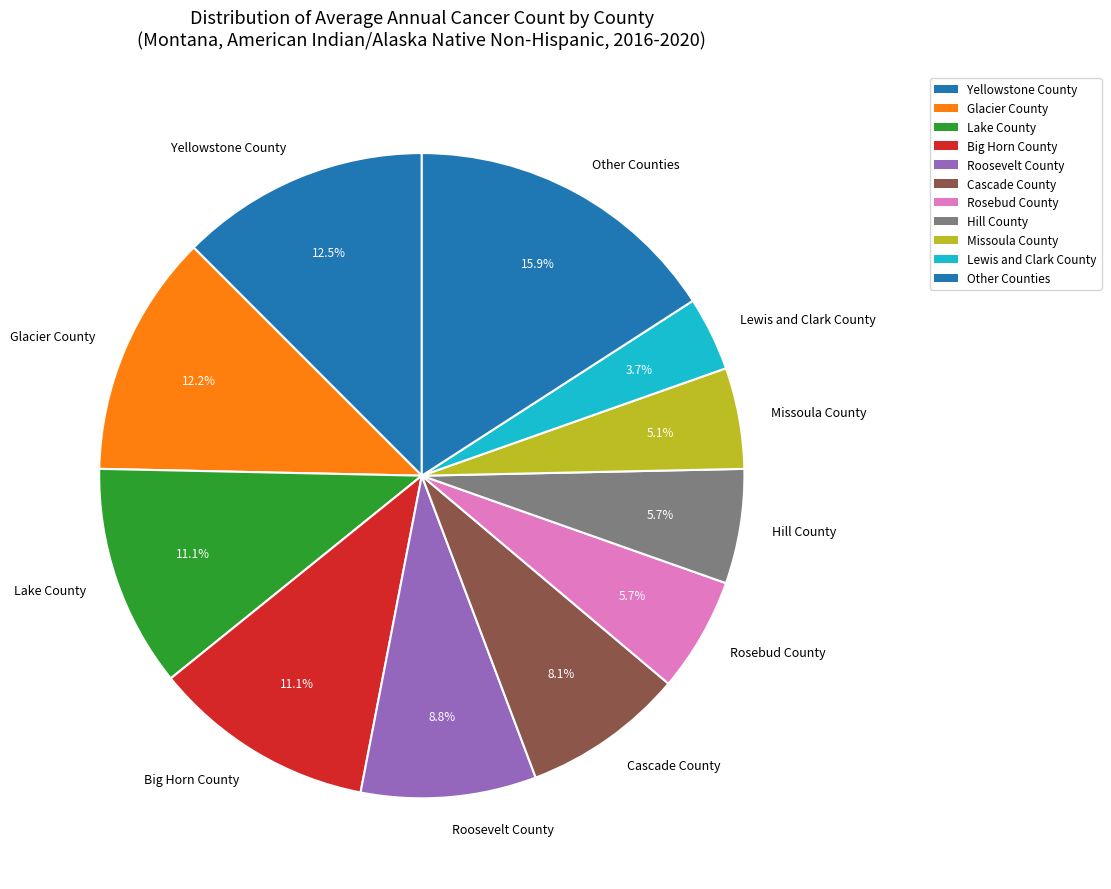

Is the sum of Roosevelt County and Other Counties greater than half?

No